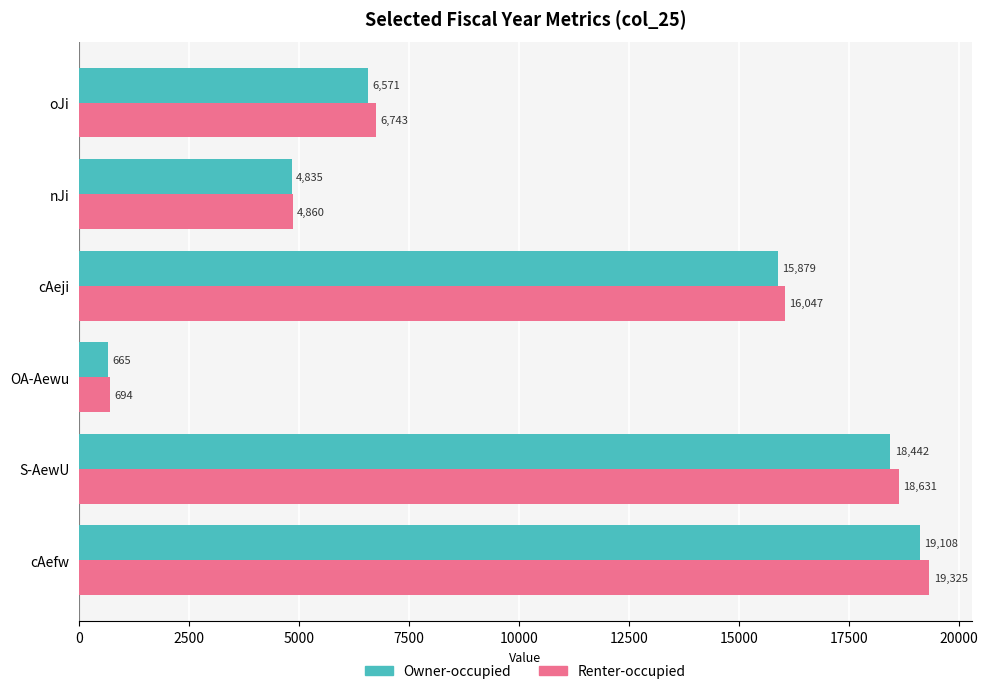

Which series has the largest range (max minus min)?

Renter-occupied